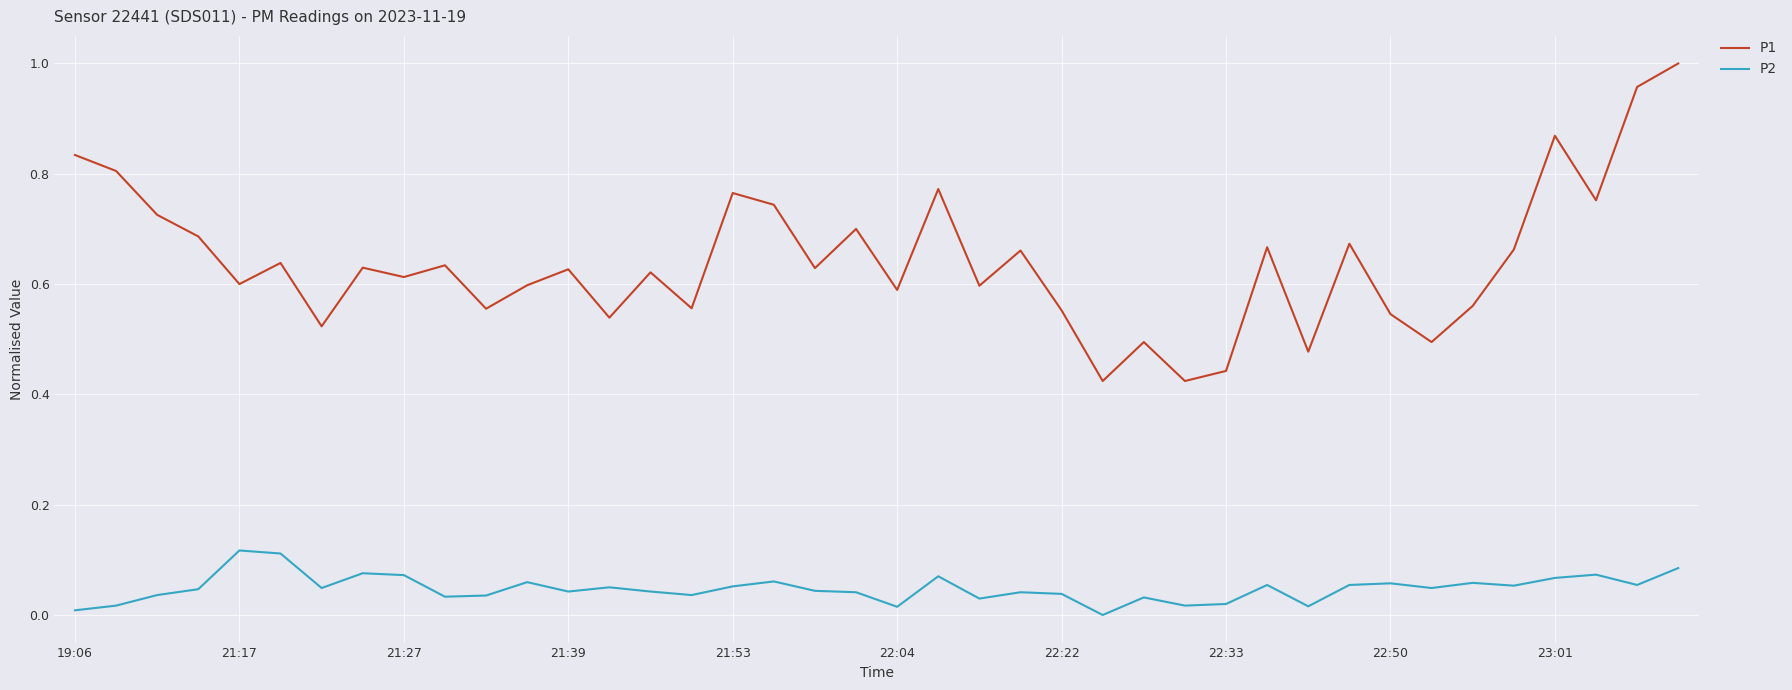

True or false: P1 and P2 cross at least once.

False